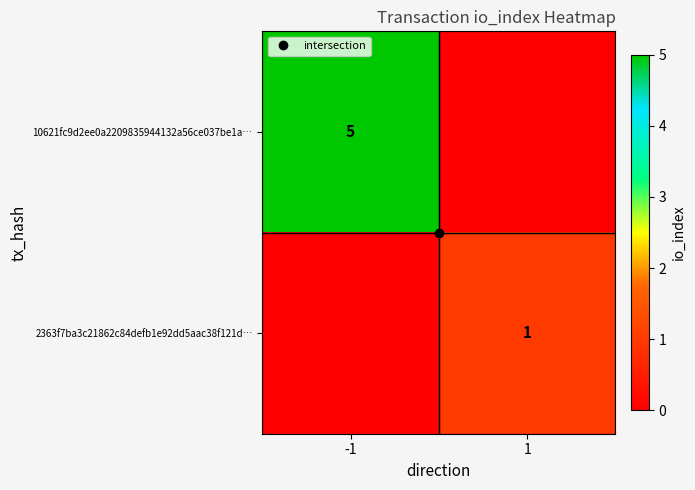

What is the total value across all series at -1?

5